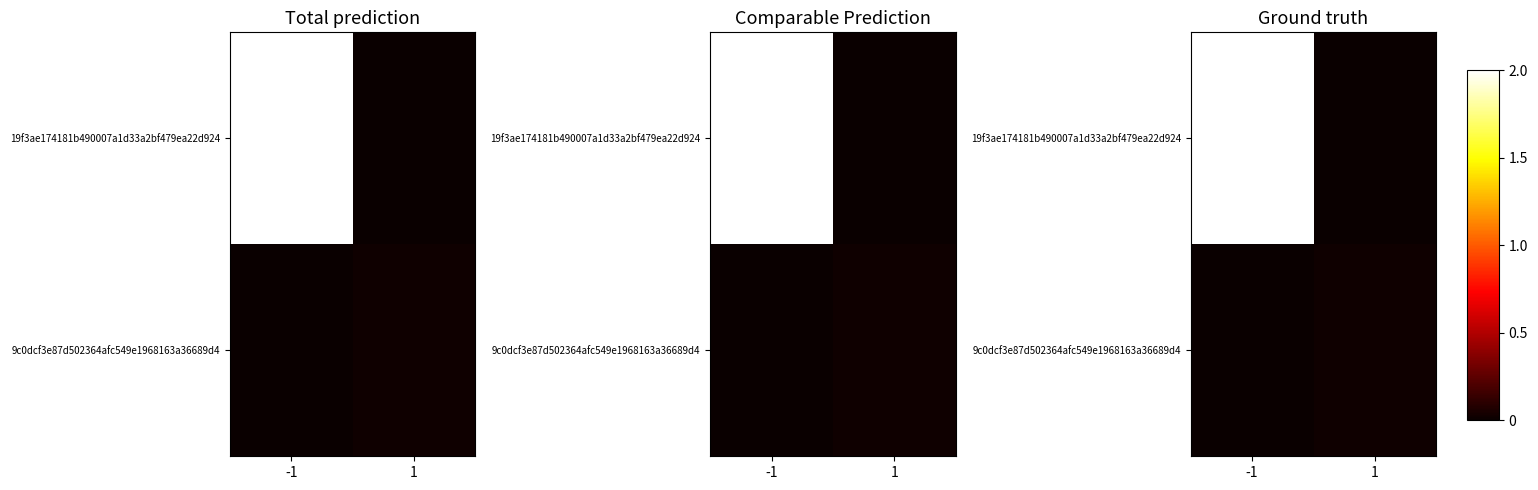

At how many categories does at least one series exceed 1?

1